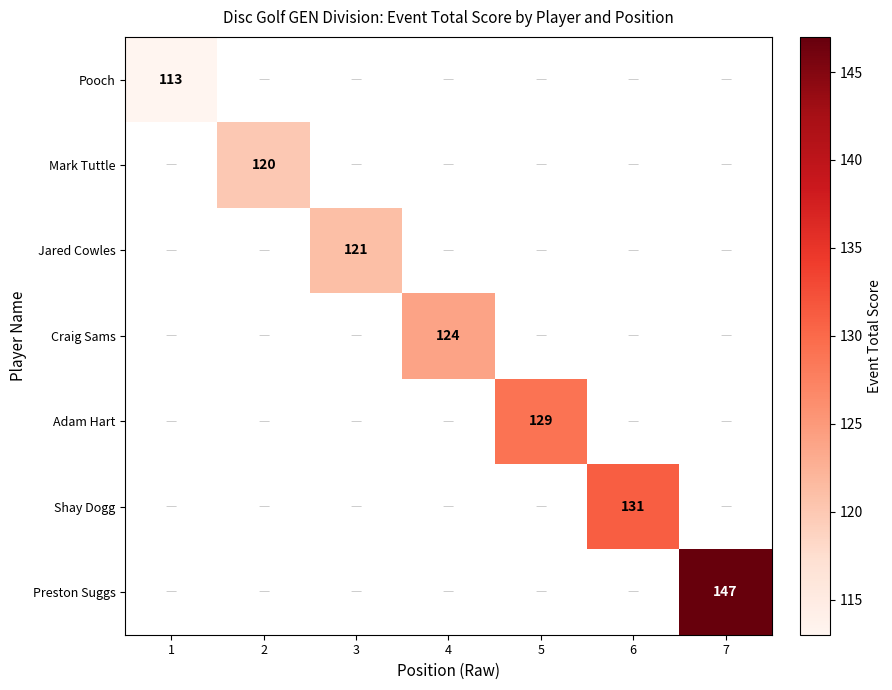

The value of Mark Tuttle at 2 is 192. True or false?

False